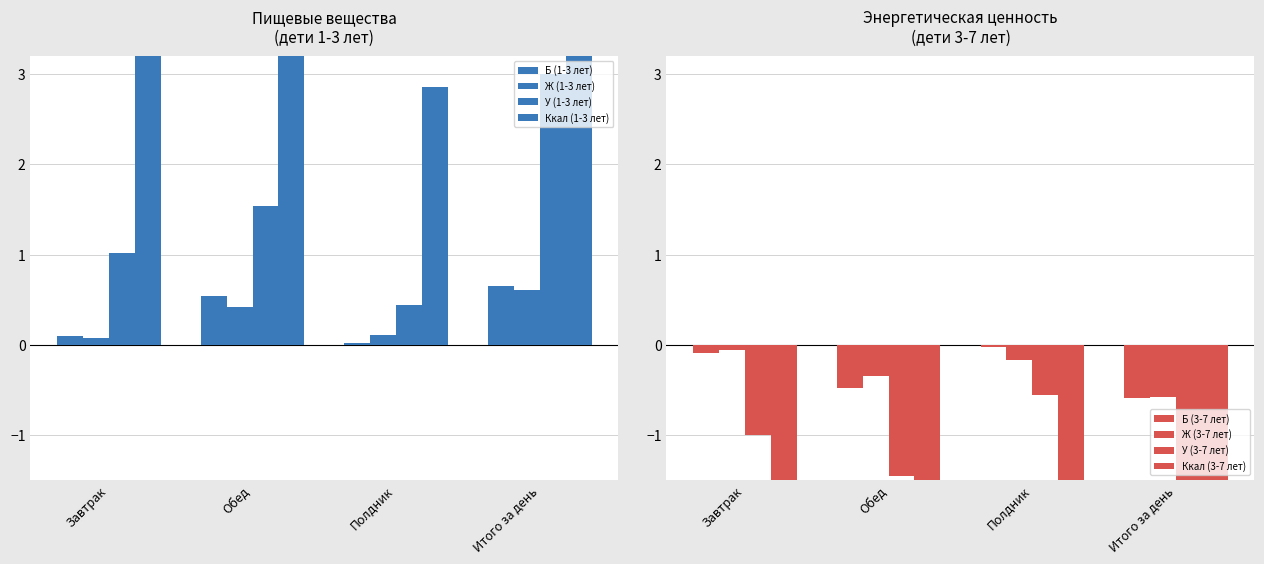

Is it true that Б (1-3 лет) equals 0.5 at Обед?

True